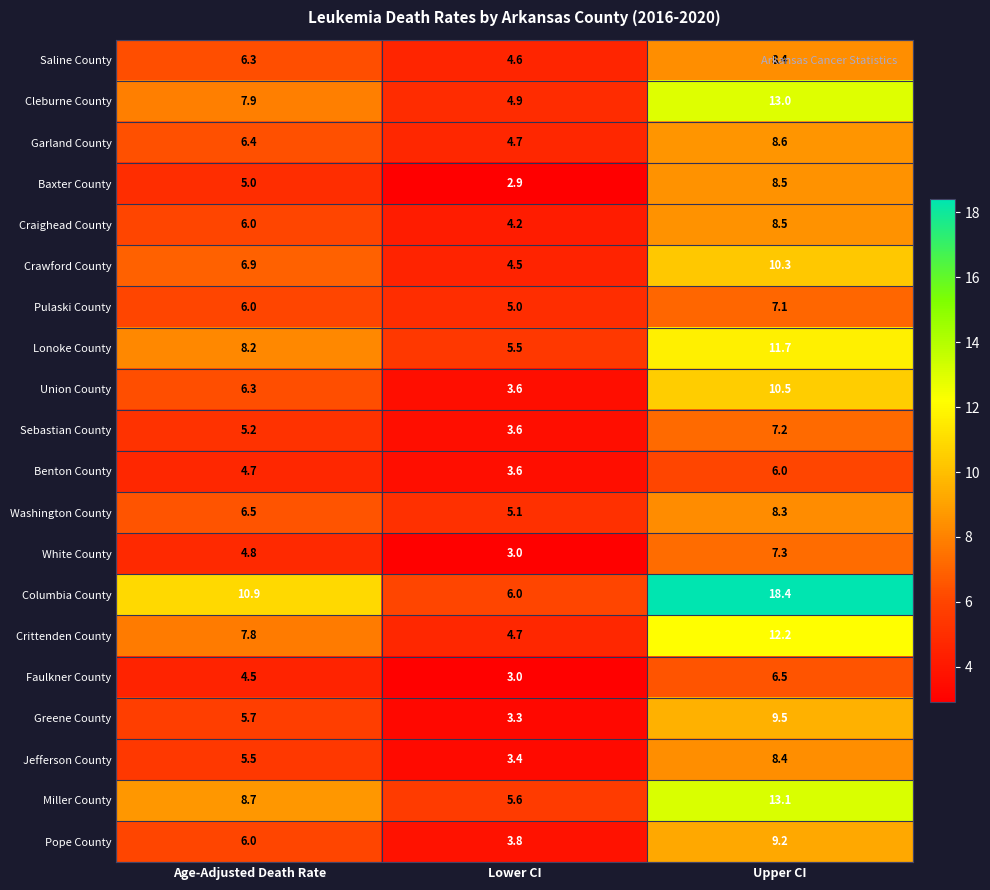

What is the spread (max minus min) of values at Upper CI?

12.4